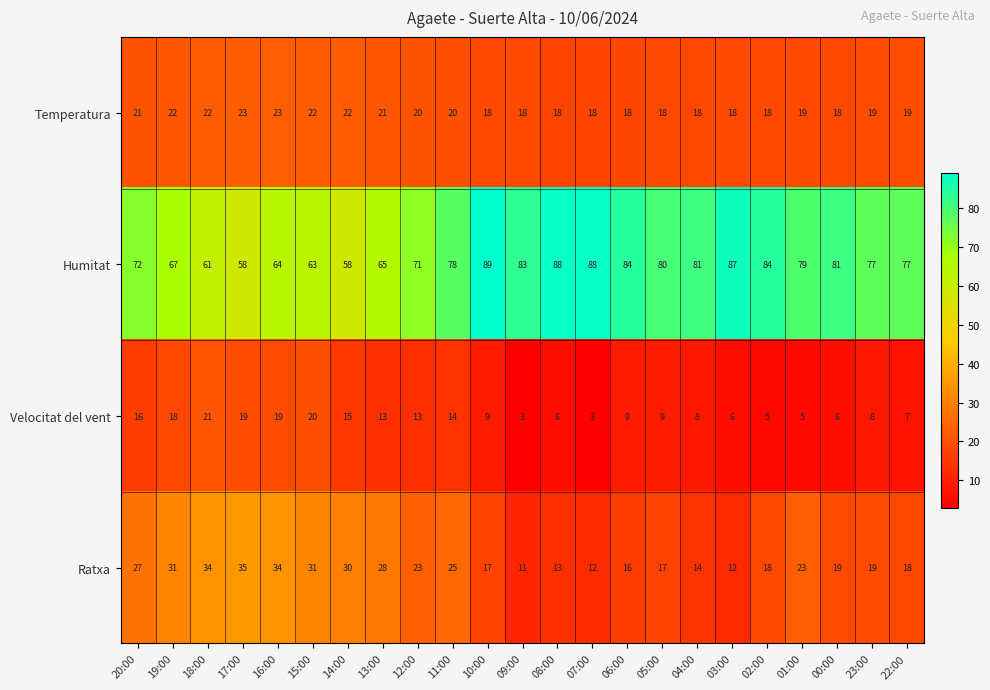

The value of Velocitat del vent at 12:00 is 13. True or false?

True